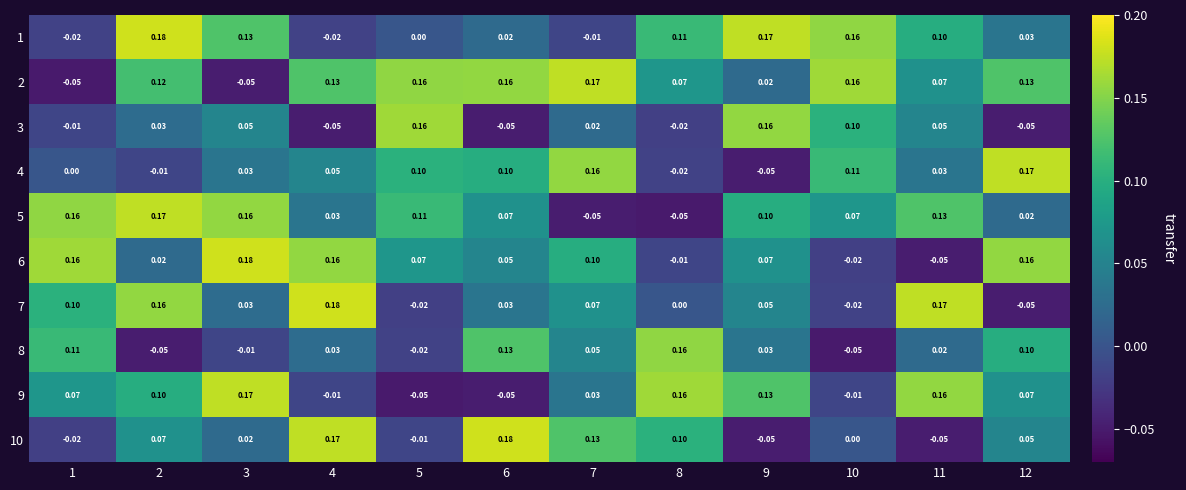

Is the value of 6 at 5 greater than the value of 10 at 4?

No